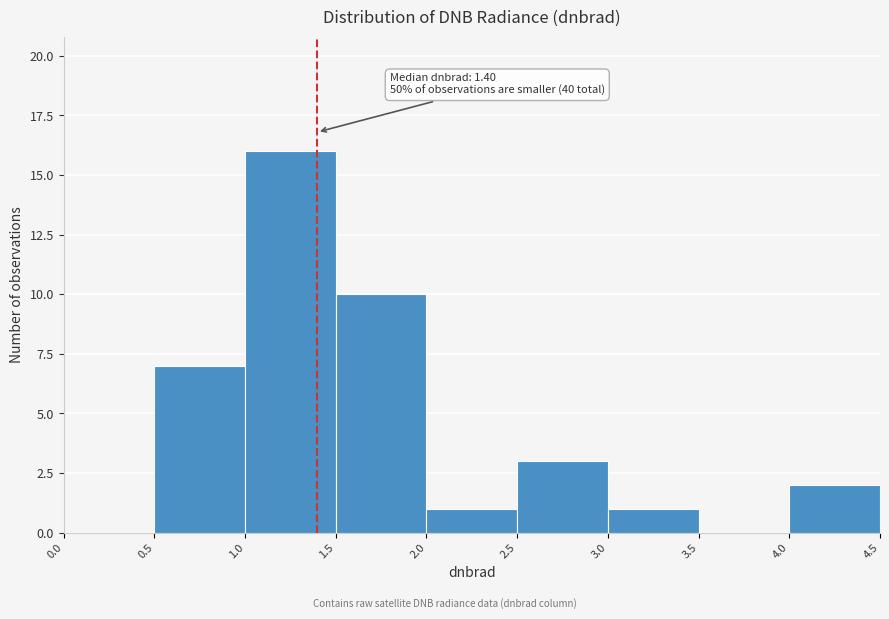

Which range on the x-axis has the tallest bar?

1.0 to 1.5